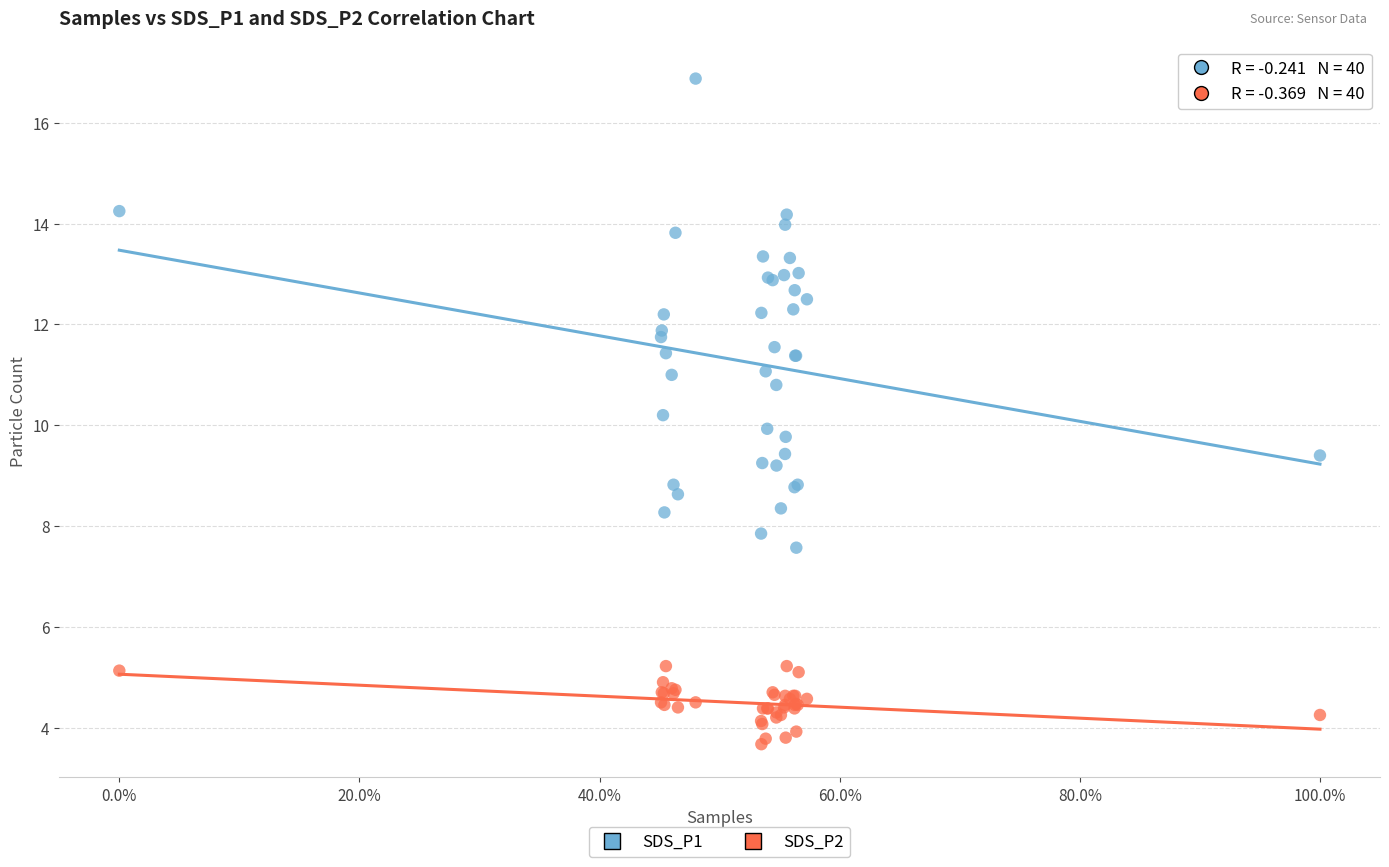

Which series reaches the minimum Y coordinate?

SDS_P2